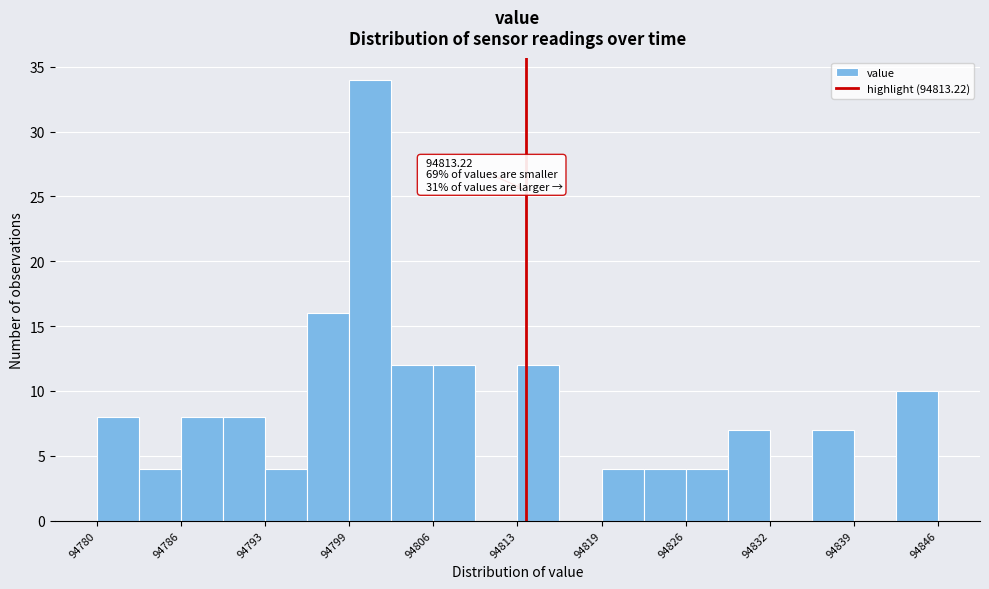

Around what value on the x-axis is the tallest bar? Give the approximate position of its centre, as read against the axis.

94801